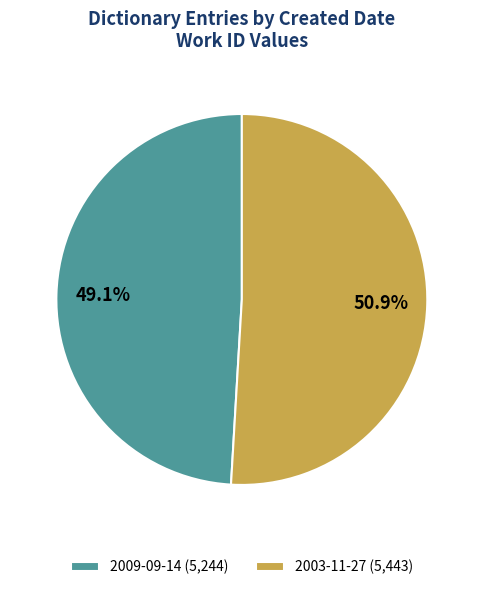

Is it true that 2003-11-27 is 37% of the pie?

False